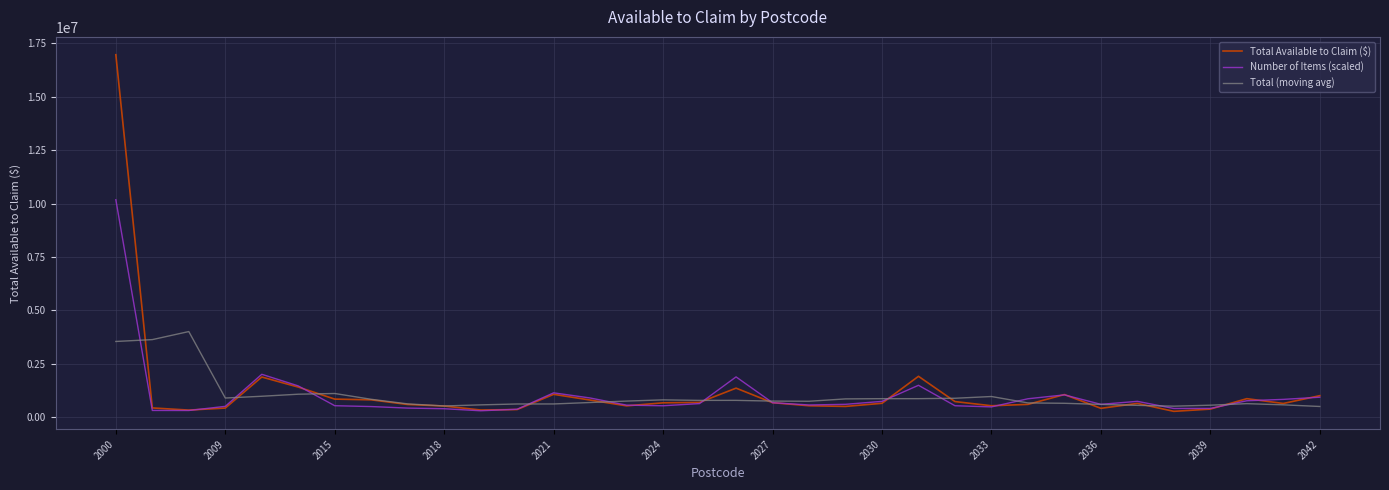

List the series in order of their peak value, lowest first.

Total (moving avg), Number of Items (scaled), Total Available to Claim ($)